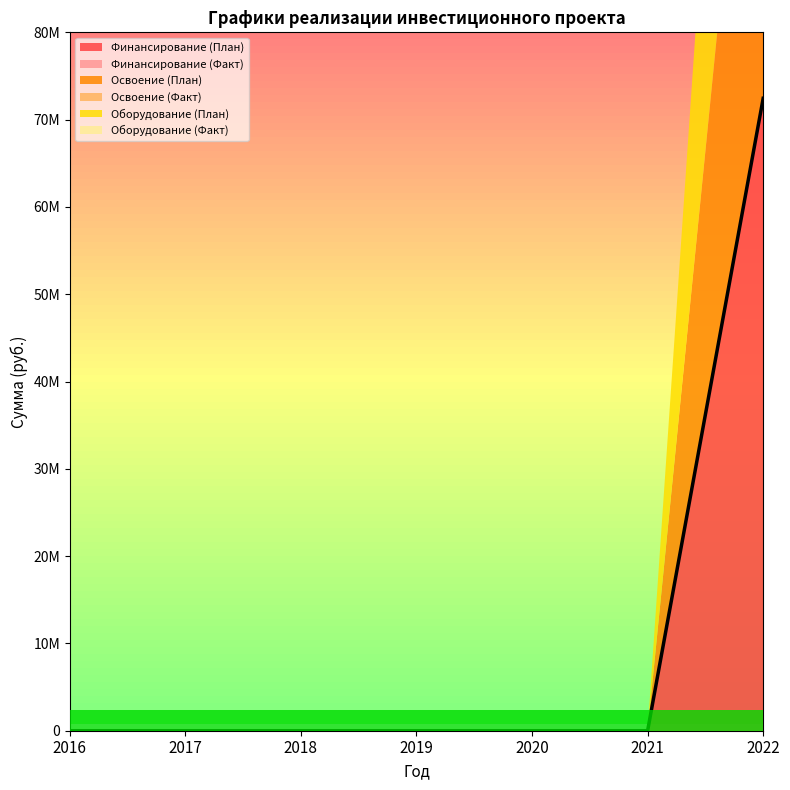

At how many categories does at least one series exceed 11280160?

1